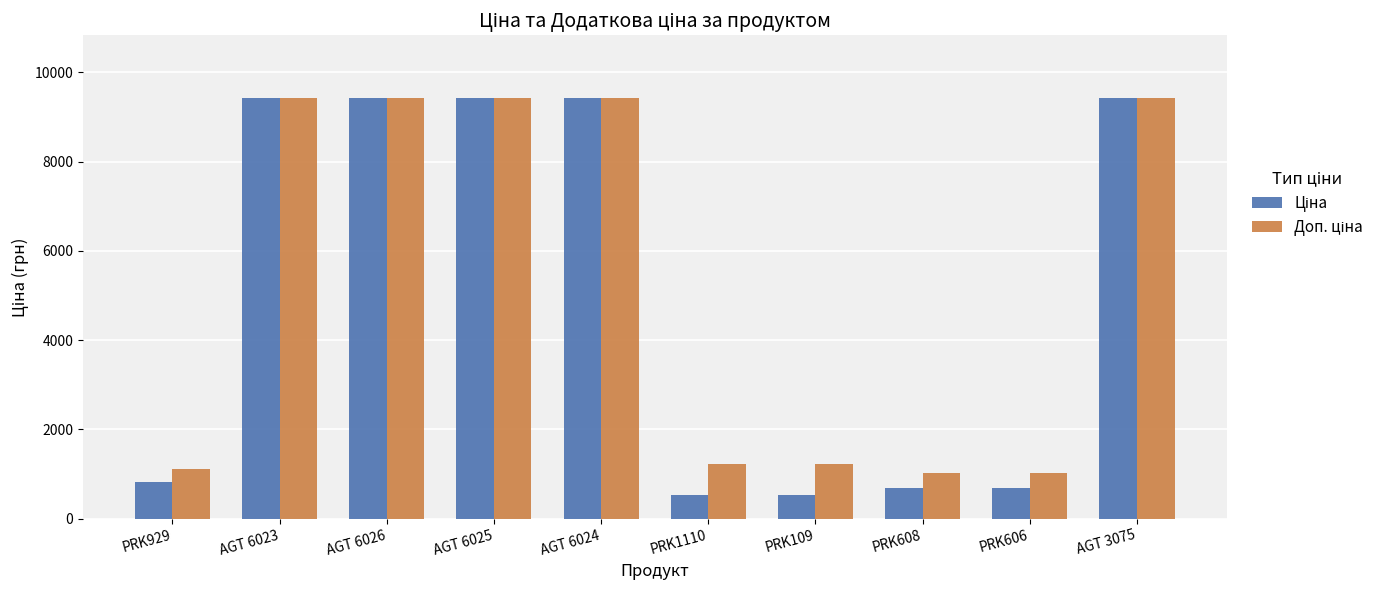

How many series are shown in this chart?

2